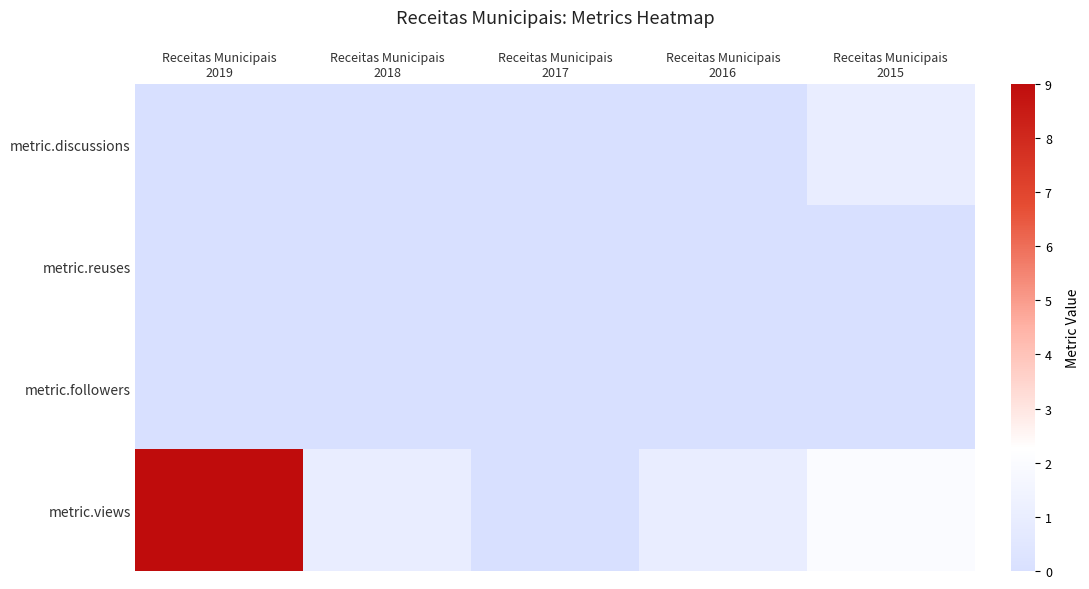

Which series has the largest range (max minus min)?

metric.views